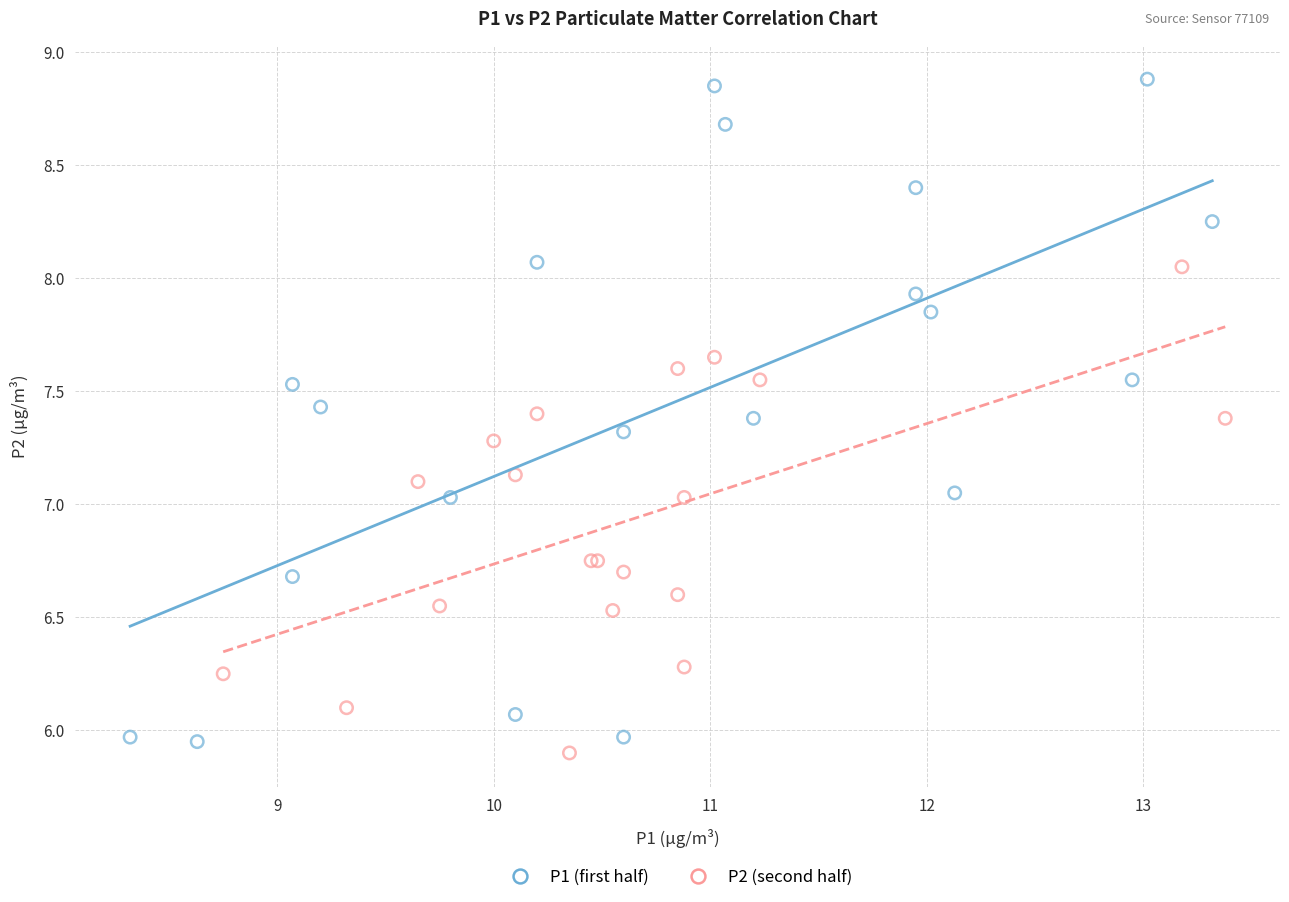

Which series reaches the maximum Y coordinate?

P1 (first half)